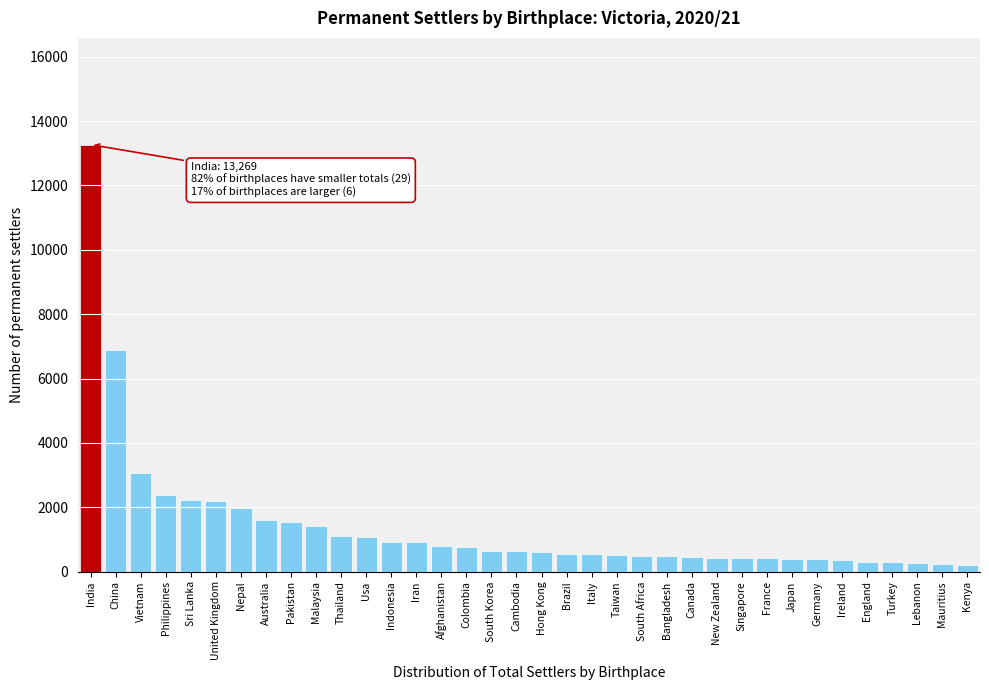

The chart shows a value of 2220 at Sri Lanka. True or false?

True